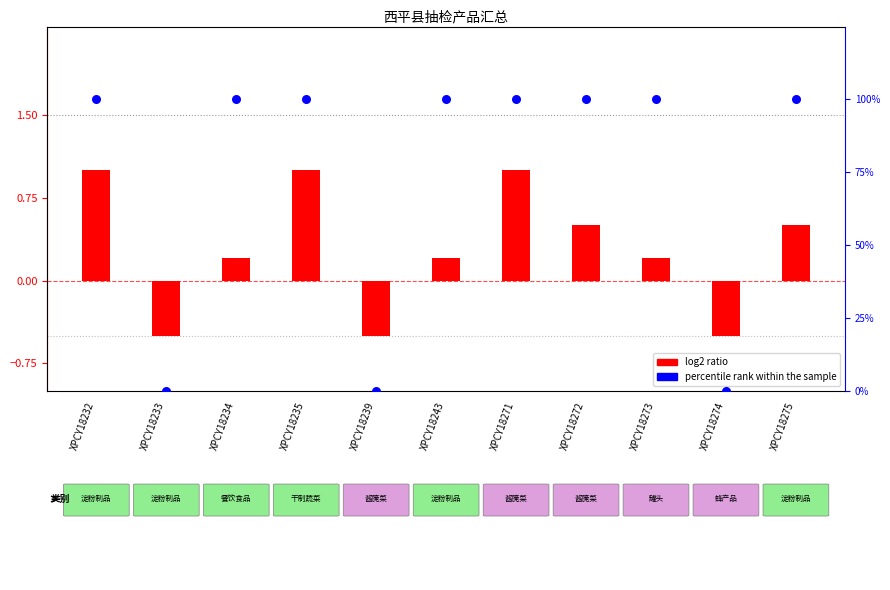

Which series reaches the minimum Y coordinate?

log2 ratio